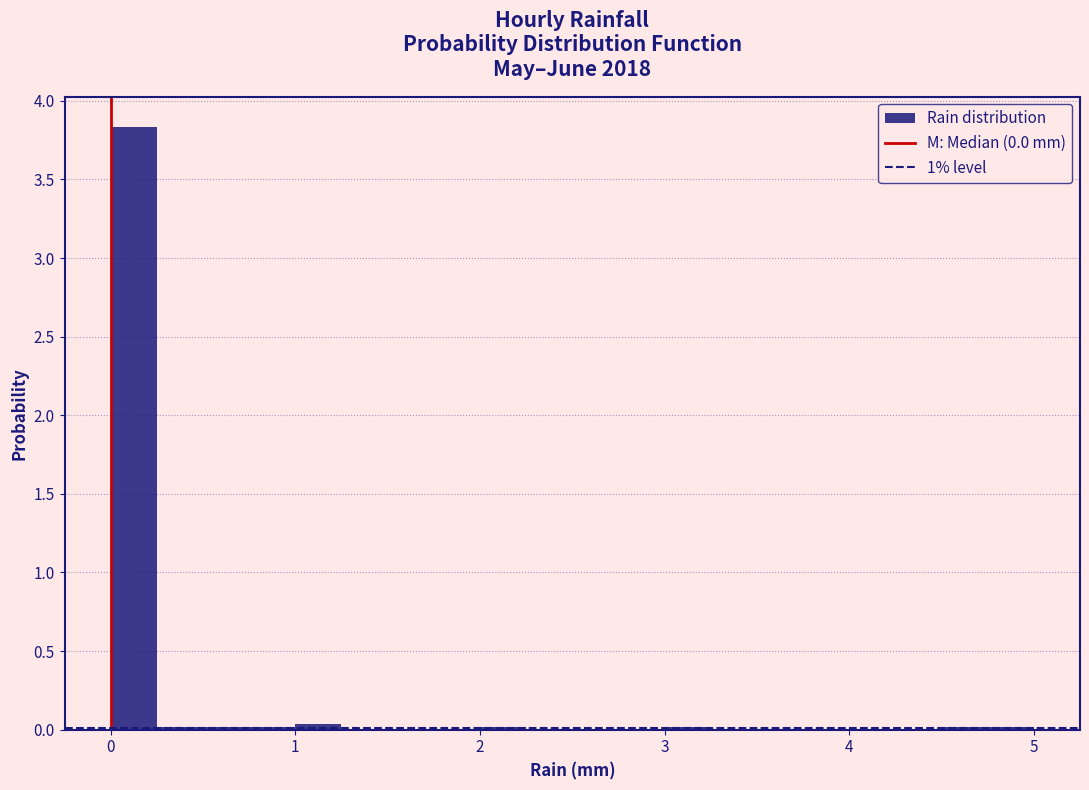

Around what value on the x-axis is the tallest bar? Give the approximate position of its centre, as read against the axis.

0.1